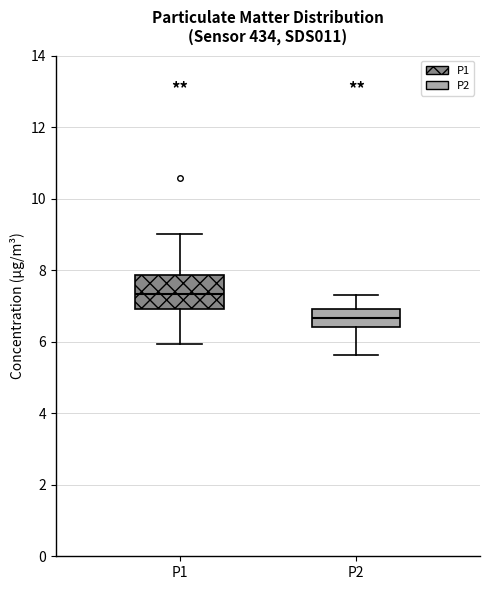

Where does the upper whisker of the box for P1 end on the y-axis? The values are not printed on the chart, so give them approximately, as read against the axis.

9.0